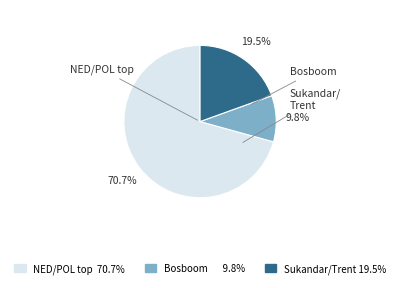

How many slices are in this pie chart?

3